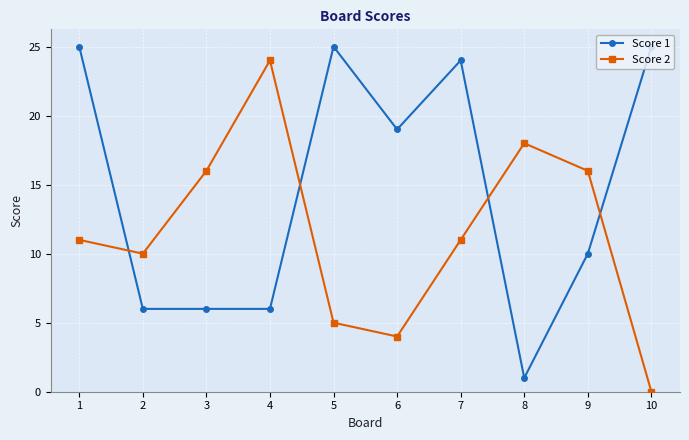

What is the value of the Score 2 point at the 9th from the left?

16